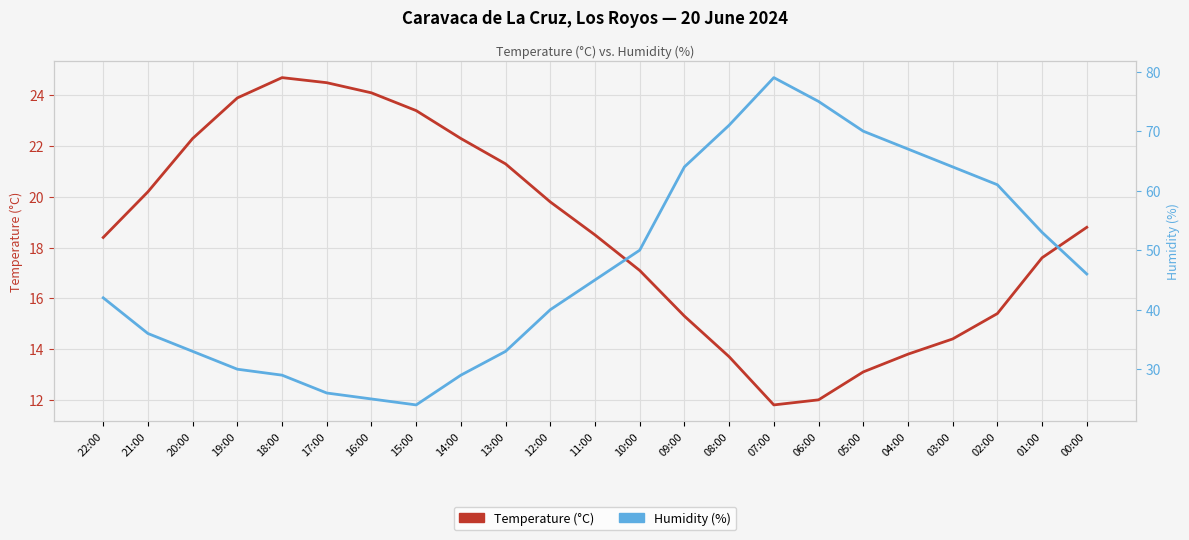

What is the value of the Humidity (%) point at the 9th from the left?

29.0